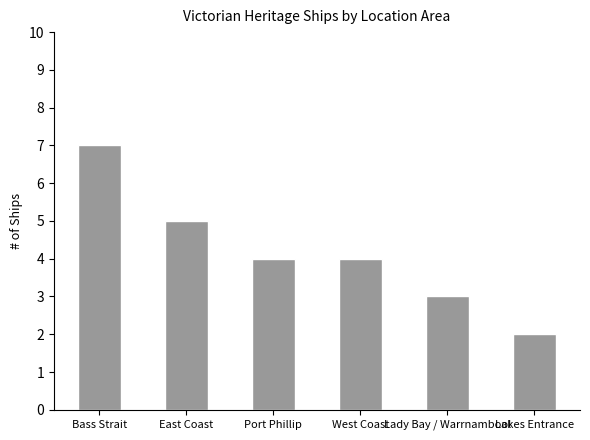

Reading left to right, transcribe all the data shown in this chart.

Bass Strait=7	East Coast=5	Port Phillip=4	West Coast=4	Lady Bay / Warrnambool=3	Lakes Entrance=2